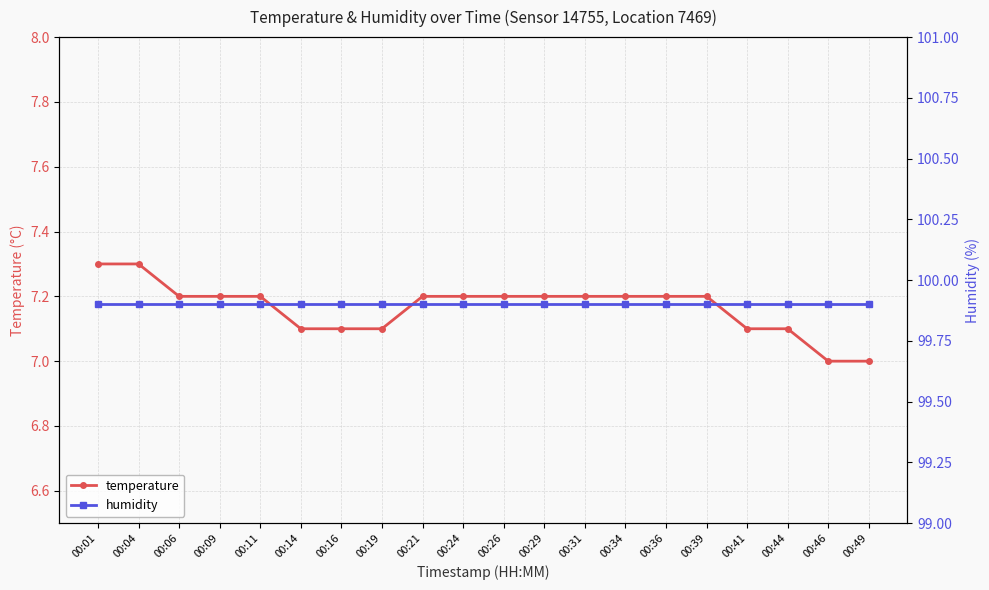

What is the value of the humidity point at the 11th from the left?

99.9